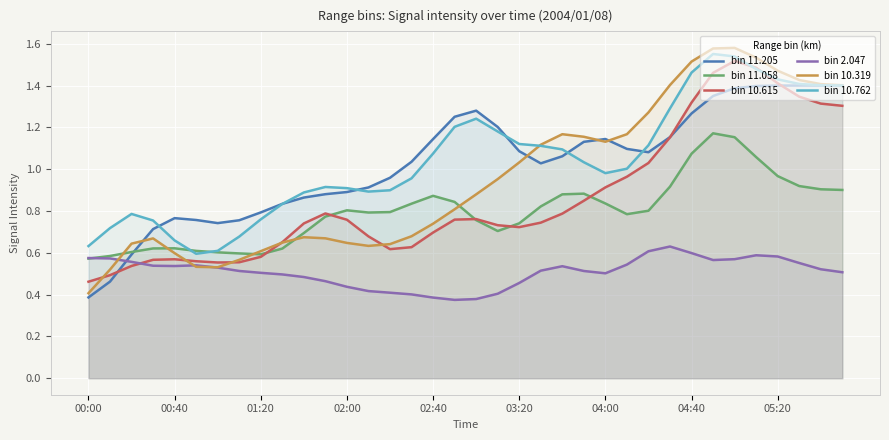

How many times do bin 11.058 and bin 11.205 cross each other?

1